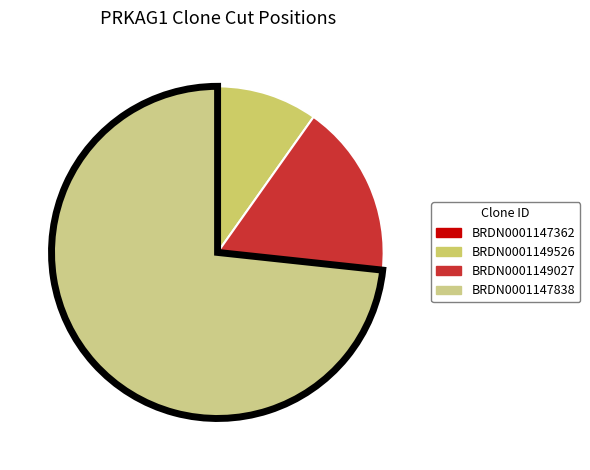

Rank the categories by value from highest to lowest.

BRDN0001147838, BRDN0001149027, BRDN0001149526, BRDN0001147362